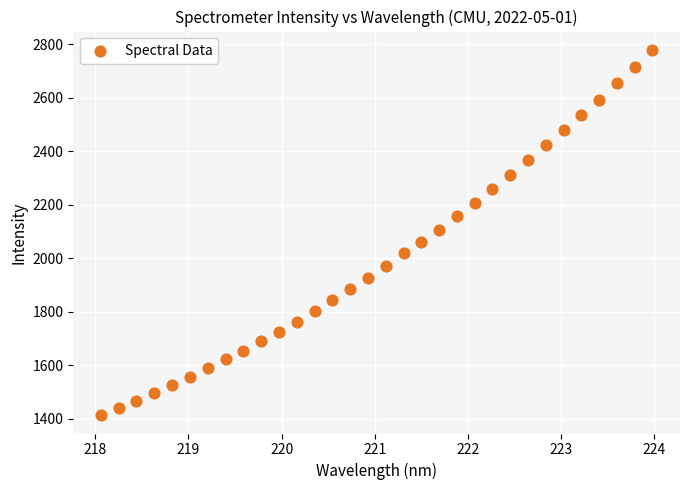

What is the range of X values (max minus min)?

5.9